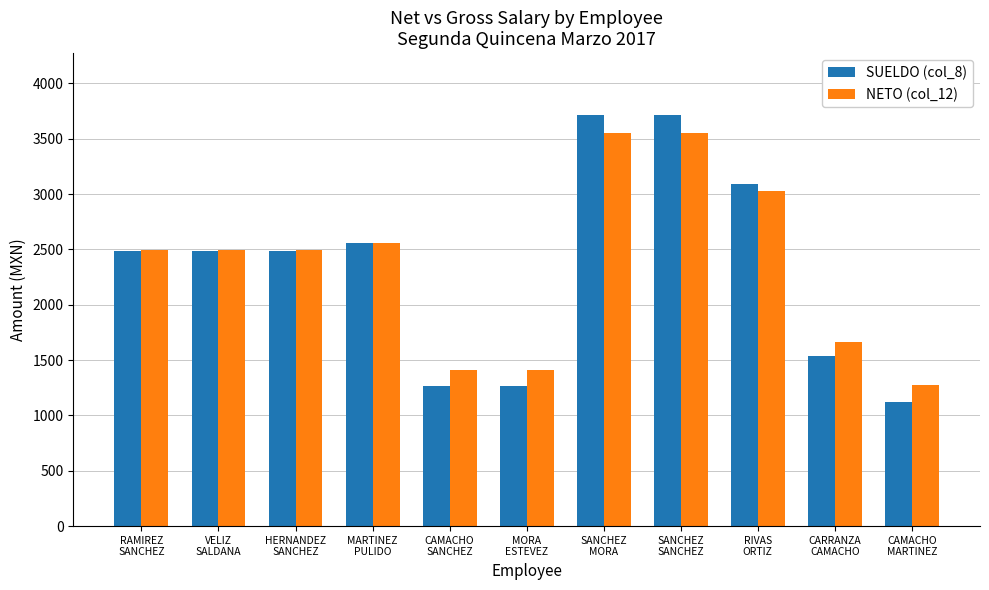

How many data points in NETO (col_12) are less than 2496?

4